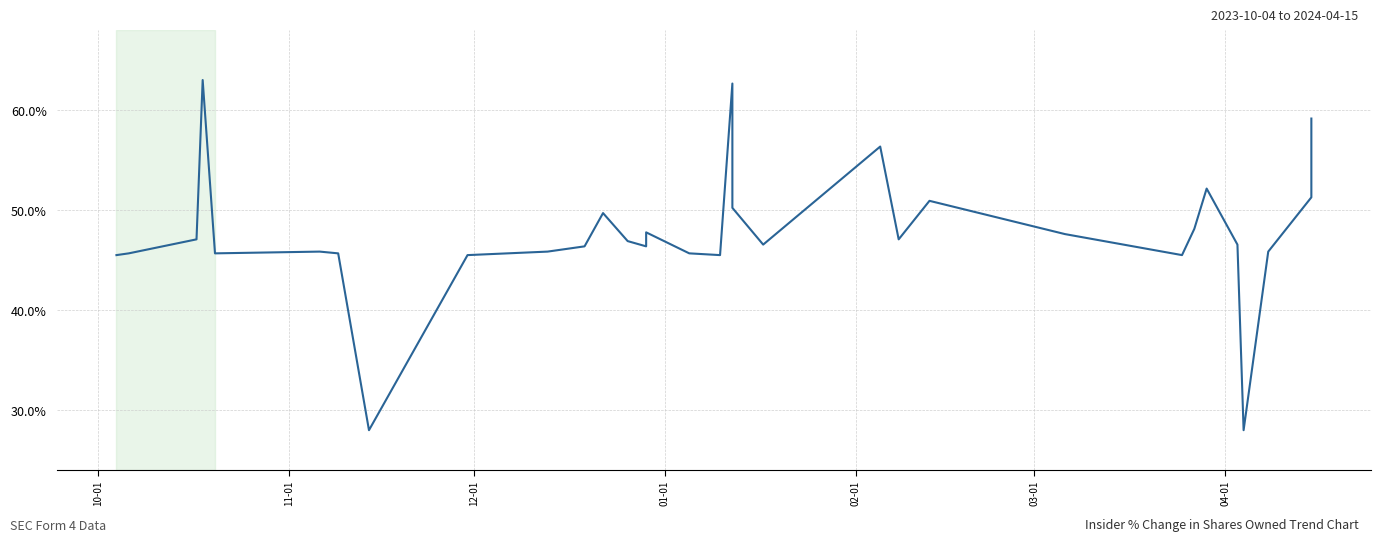

What value does the data have at 03-01?

0.5